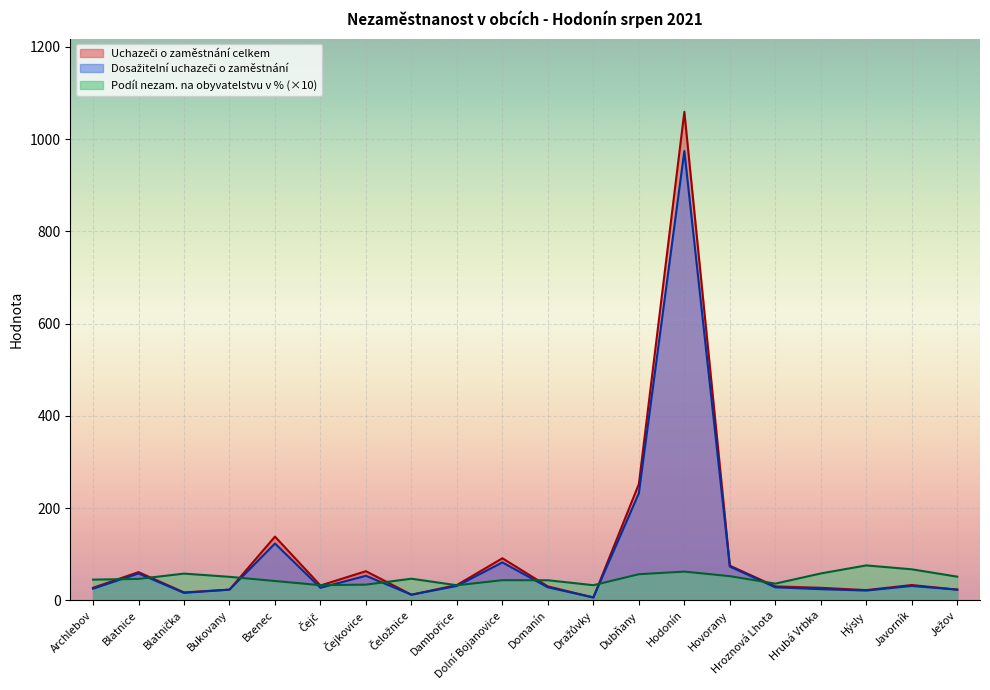

Which series has the largest range (max minus min)?

Uchazeči o zaměstnání celkem